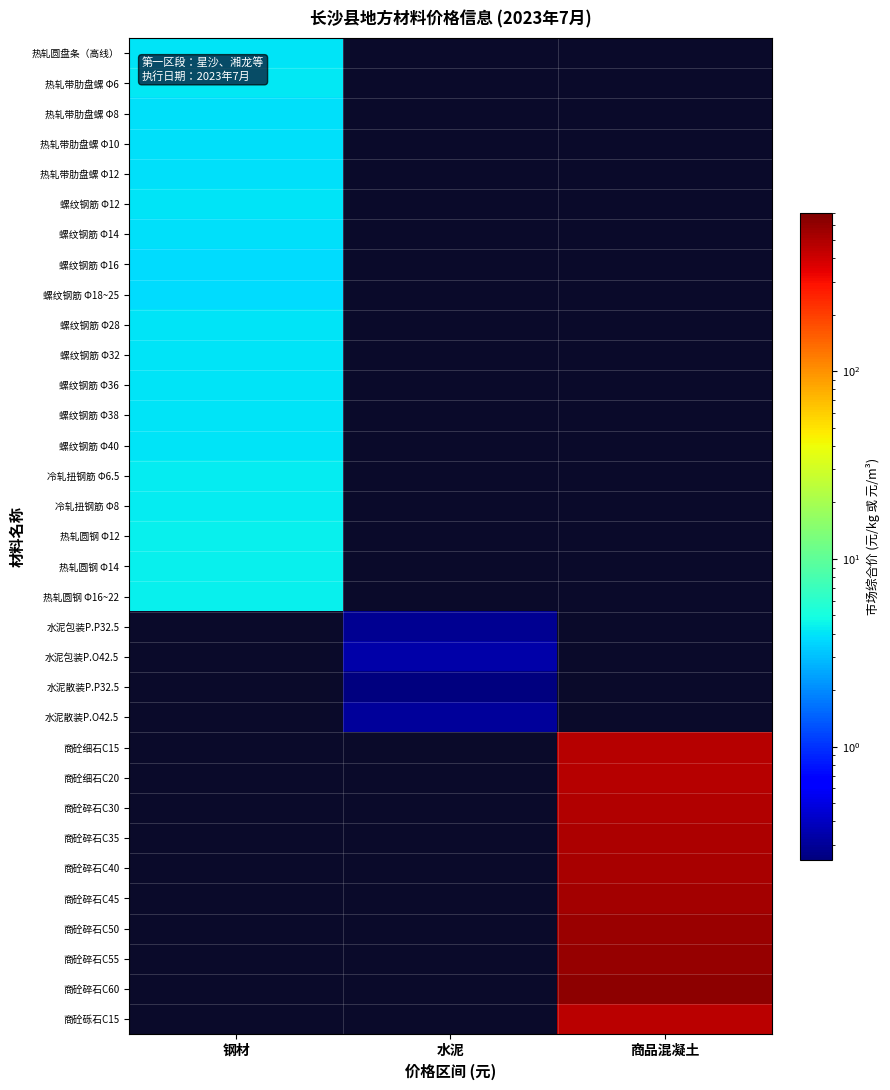

What is the minimum value shown in the chart?

0.3